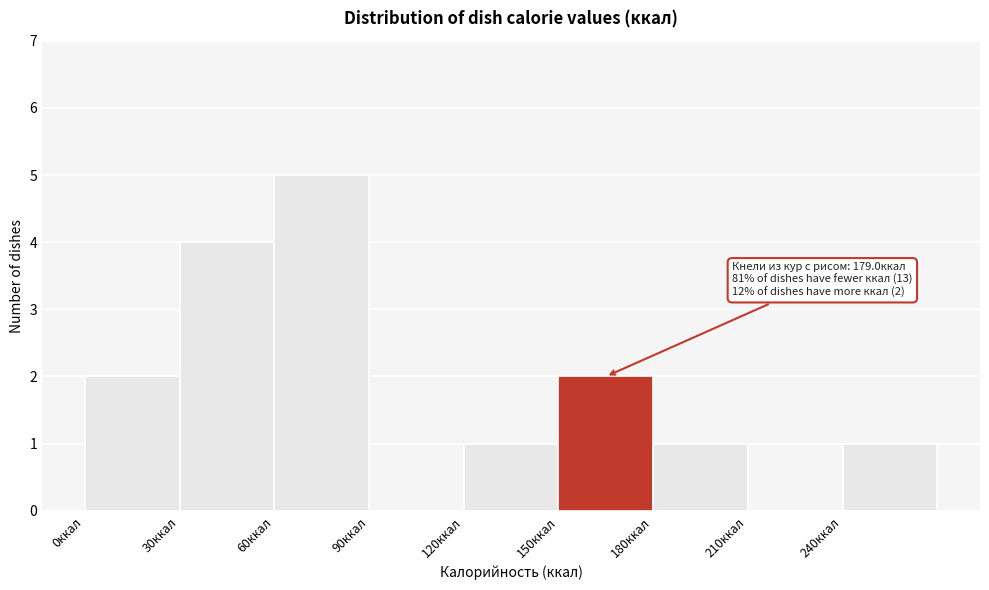

Over which range of the x-axis is the bar tallest?

60 to 90